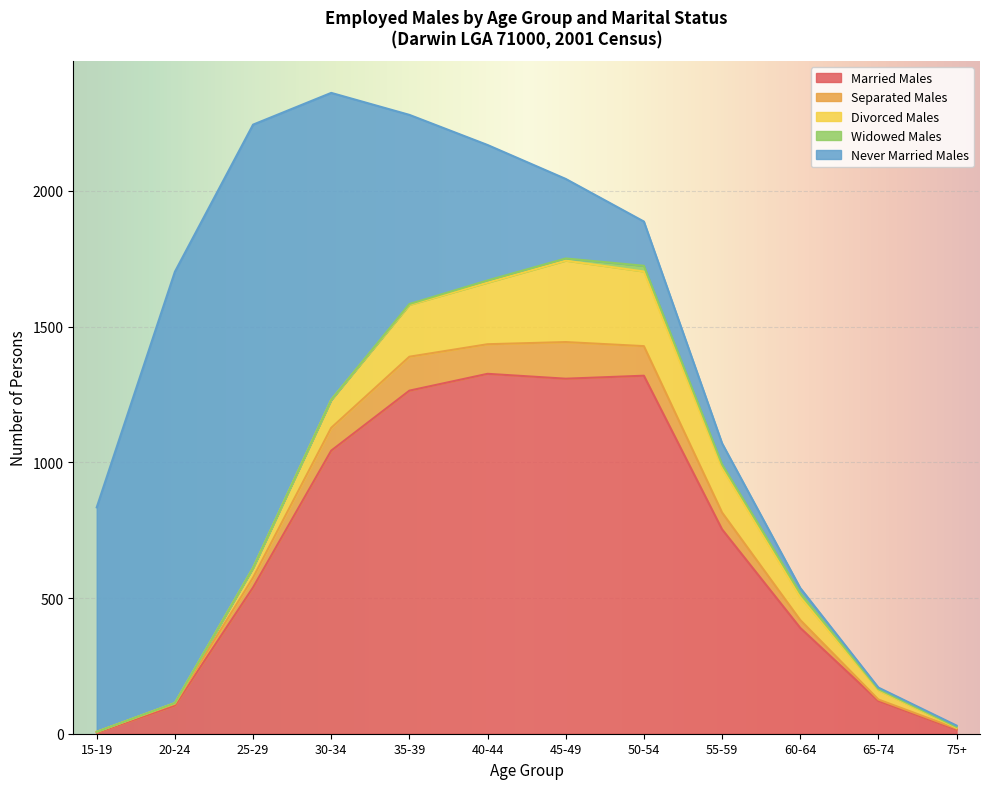

Reading left to right, extract all data points from this chart.

Married Males: 15-19=4	20-24=104	25-29=539	30-34=1043	35-39=1264	40-44=1326	45-49=1308	50-54=1319	55-59=753	60-64=390	65-74=121	75+=15
Separated Males: 15-19=3	20-24=6	25-29=36	30-34=84	35-39=125	40-44=109	45-49=135	50-54=109	55-59=62	60-64=29	65-74=5	75+=4
Divorced Males: 15-19=0	20-24=3	25-29=36	30-34=103	35-39=191	40-44=227	45-49=300	50-54=275	55-59=164	60-64=84	65-74=34	75+=3
Widowed Males: 15-19=0	20-24=0	25-29=0	30-34=0	35-39=3	40-44=8	45-49=8	50-54=21	55-59=13	60-64=15	65-74=4	75+=3
Never Married Males: 15-19=827	20-24=1589	25-29=1633	30-34=1131	35-39=697	40-44=499	45-49=293	50-54=163	55-59=78	60-64=19	65-74=6	75+=5